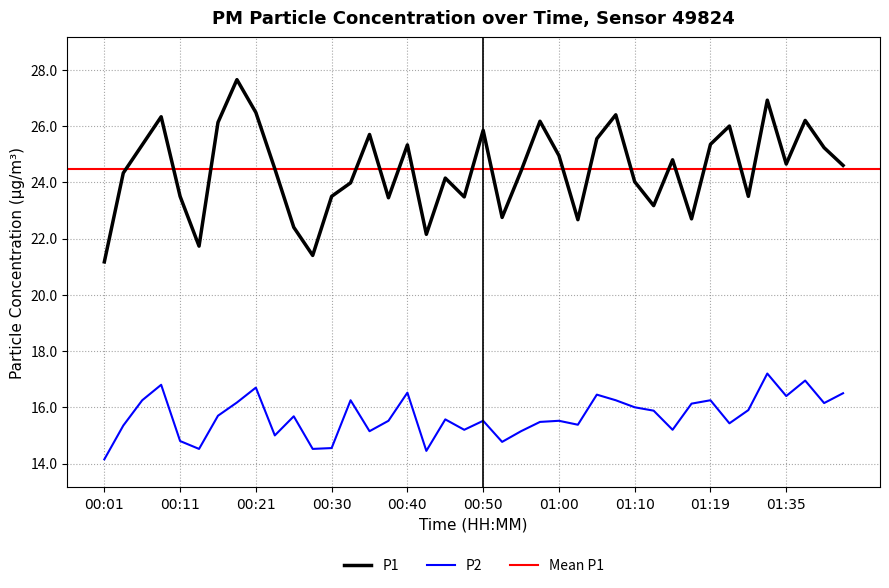

True or false: P1 and P2 cross at least once.

False